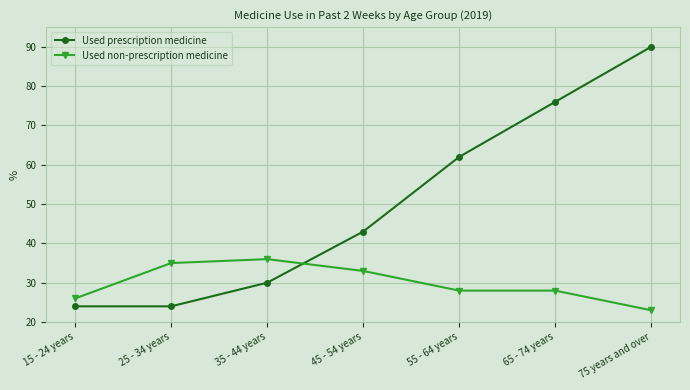

Which label corresponds to the largest value in the chart?

75 years and over